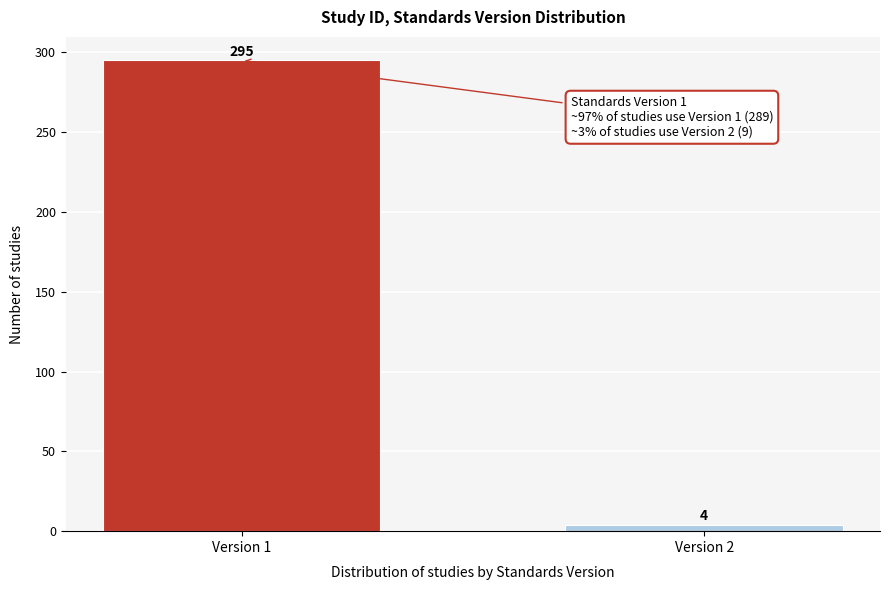

Reading left to right, transcribe all the data shown in this chart.

295	4